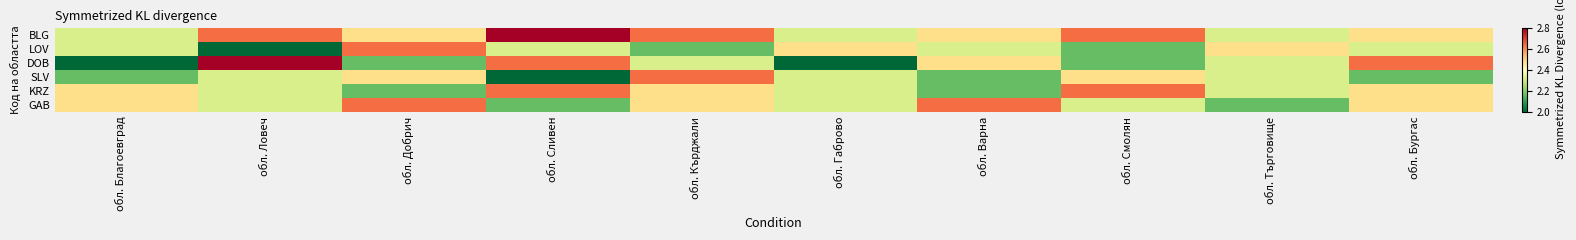

At which category is the sum across all series the highest?

обл. Кърджали